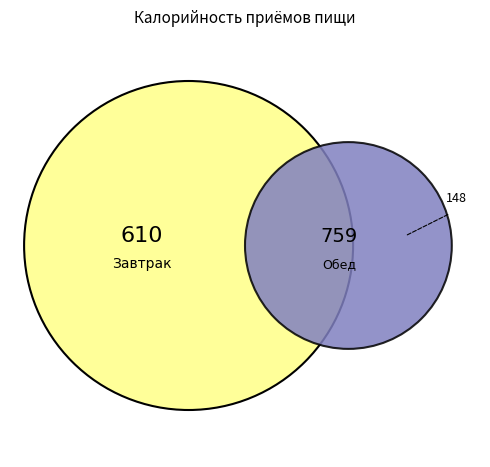

Does any single category account for the majority?

Yes